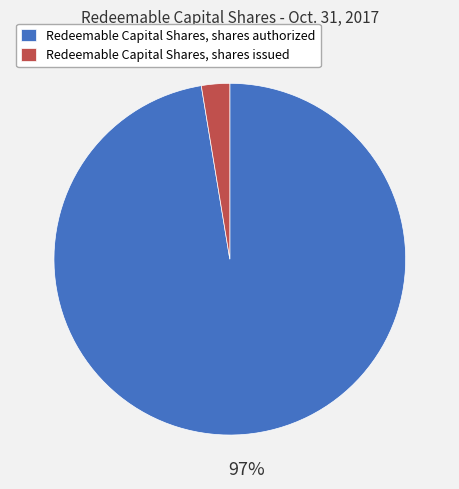

Combined, do Redeemable Capital Shares, shares authorized and Redeemable Capital Shares, shares issued account for over 50%?

Yes